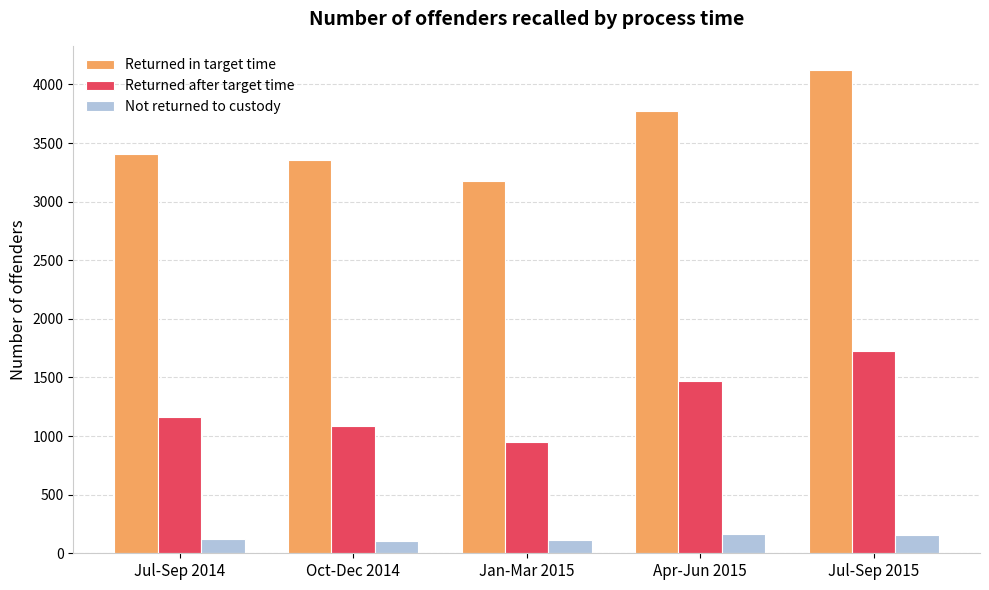

Rank the series by their maximum value, from highest to lowest.

Returned in target time, Returned after target time, Not returned to custody